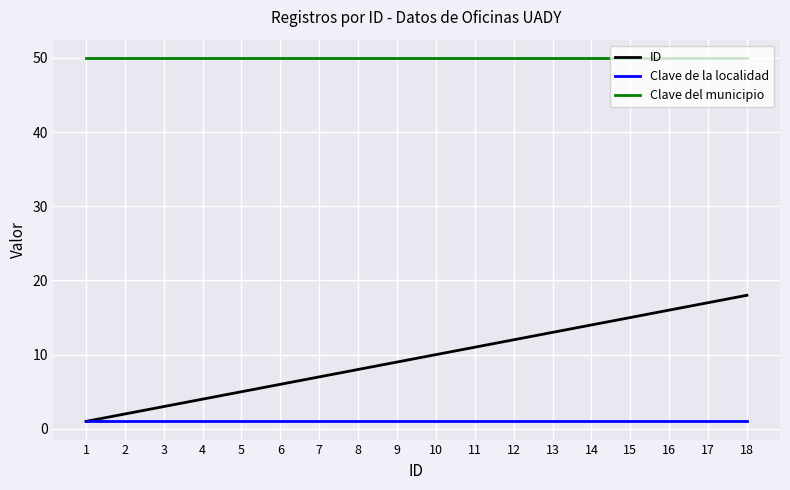

Is this an area chart (filled region under the line)?

No